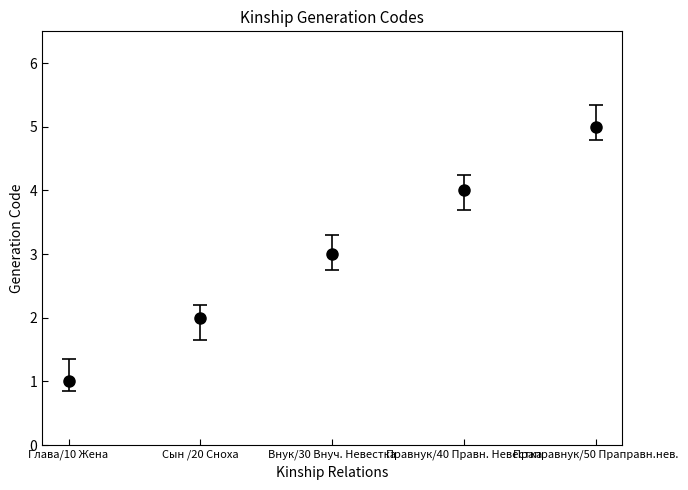

Reading left to right, transcribe all the data shown in this chart.

Глава/10 Жена=1	Сын /20 Сноха=2	Внук/30 Внуч. Невестка=3	Правнук/40 Правн. Невестка=4	Праправнук/50 Праправн.нев.=5